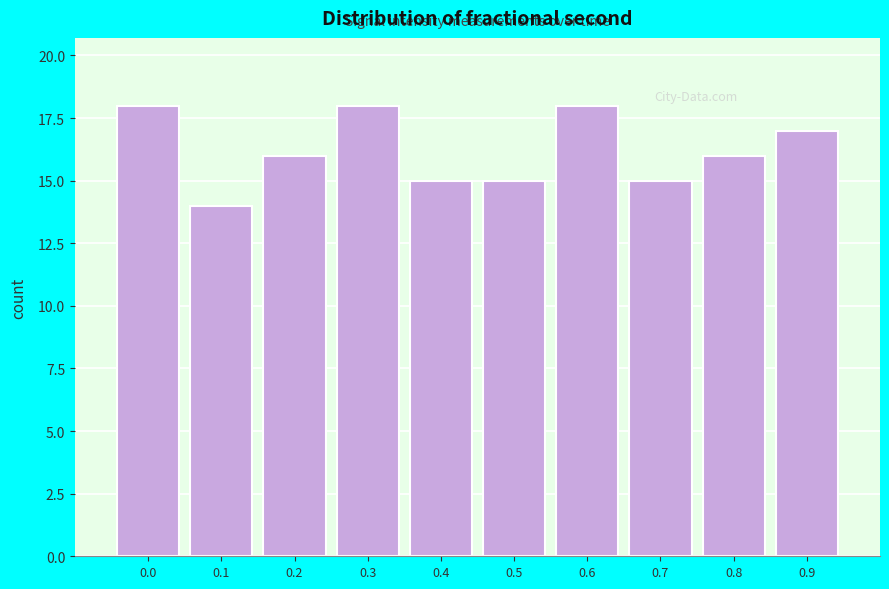

Reading right to left, what are all the values shown in this chart?

17	16	15	18	15	15	18	16	14	18